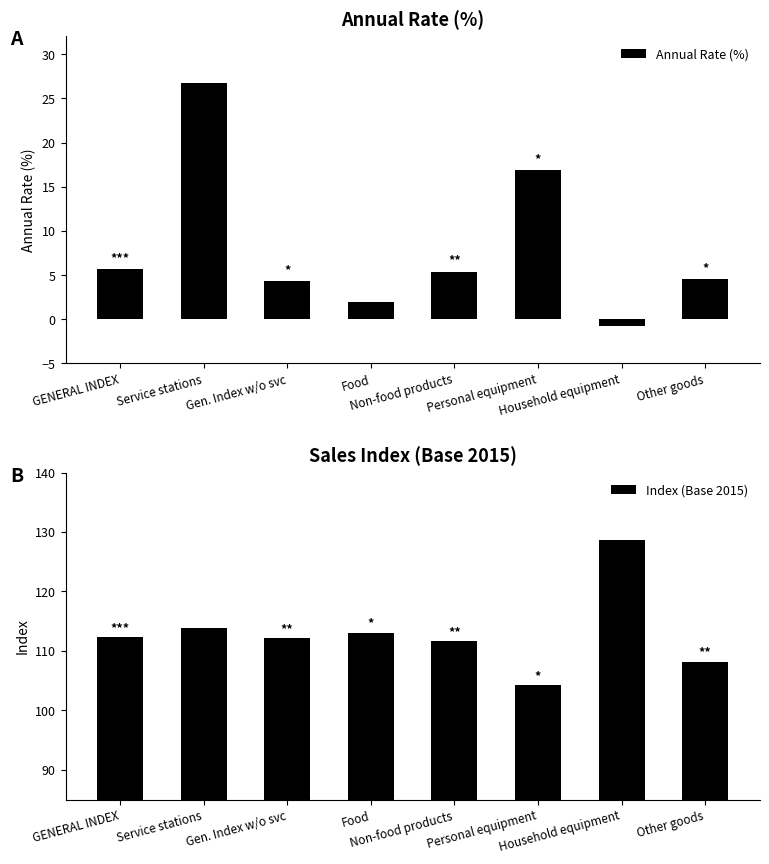

The value of Annual Rate (%) at Household equipment is -1.3. True or false?

False